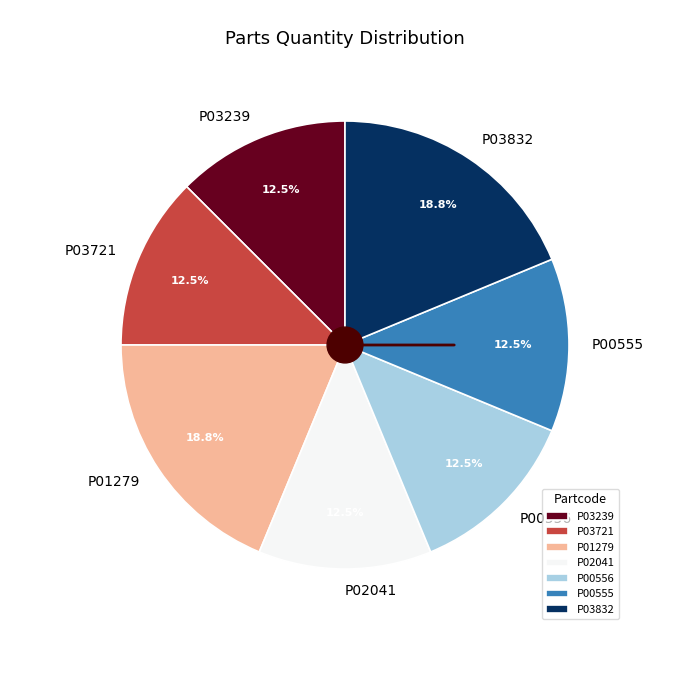

Does P00556 represent more than half of the total?

No